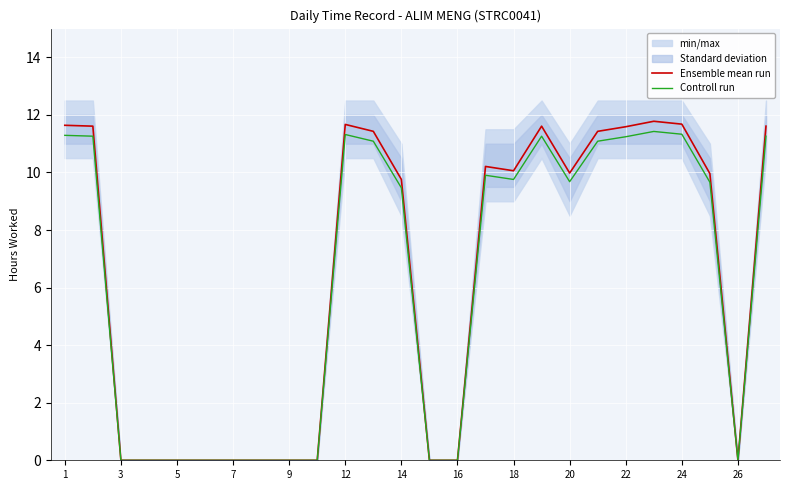

Is it true that Controll run equals 18.4 at 12?

False